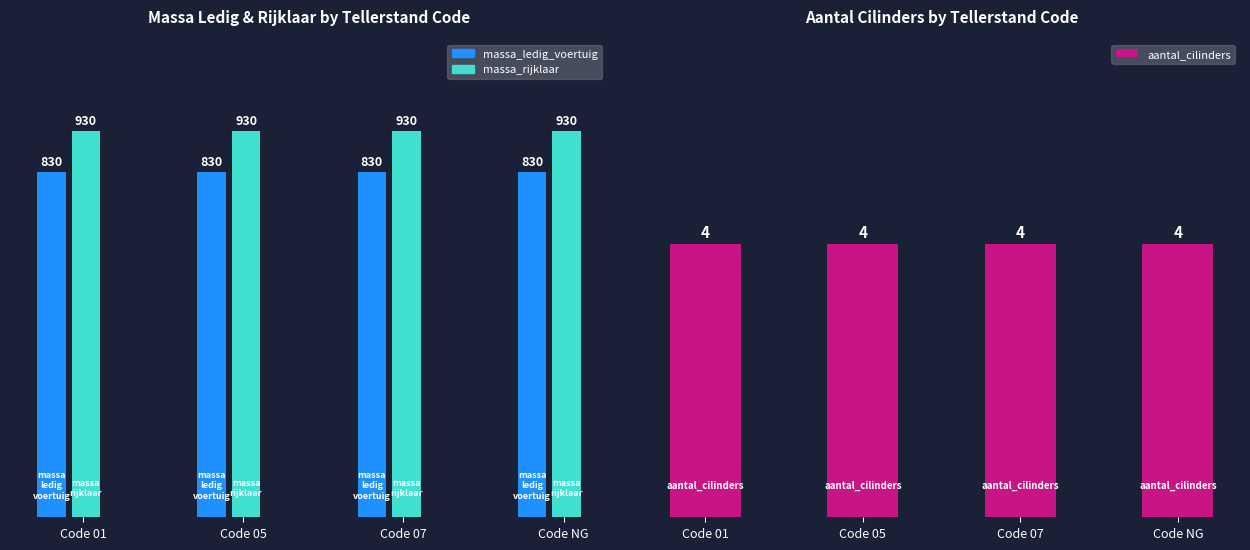

At which category is the sum across all series the highest?

NG